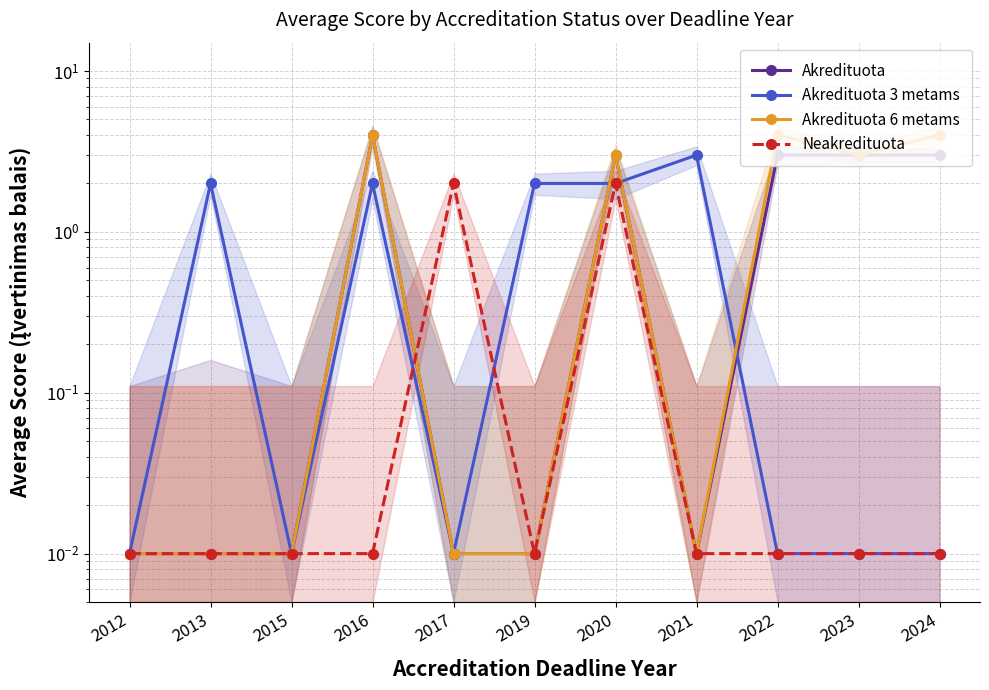

How many intersections are there between Akredituota 3 metams and Akredituota 6 metams?

3